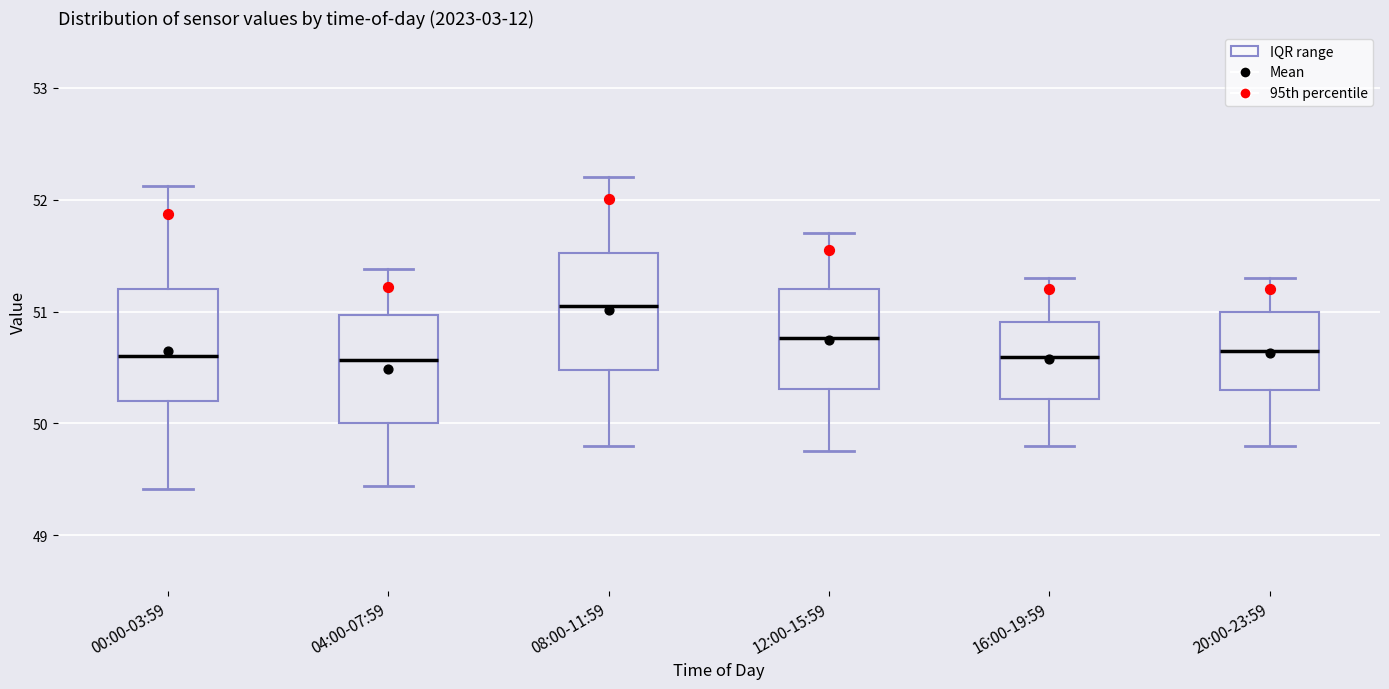

Which box's median line is the highest?

08:00-11:59